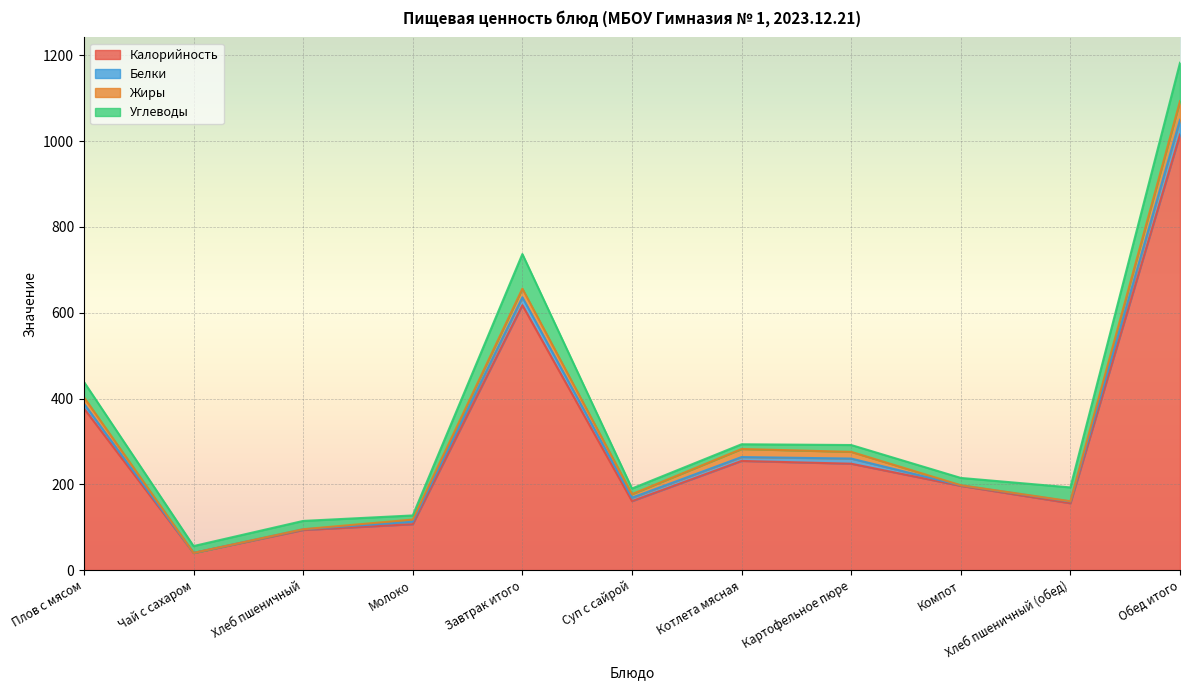

What is the spread (max minus min) of values at Молоко?

102.0